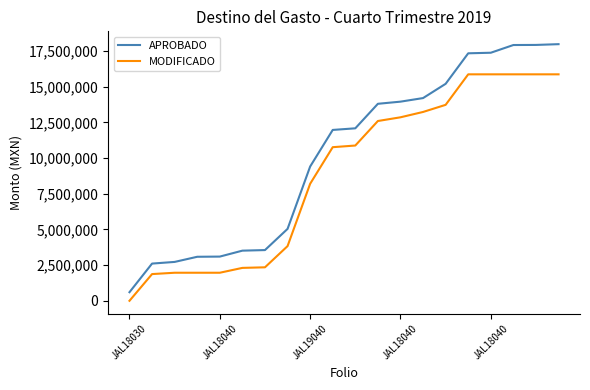

How many lines are shown in the chart?

2